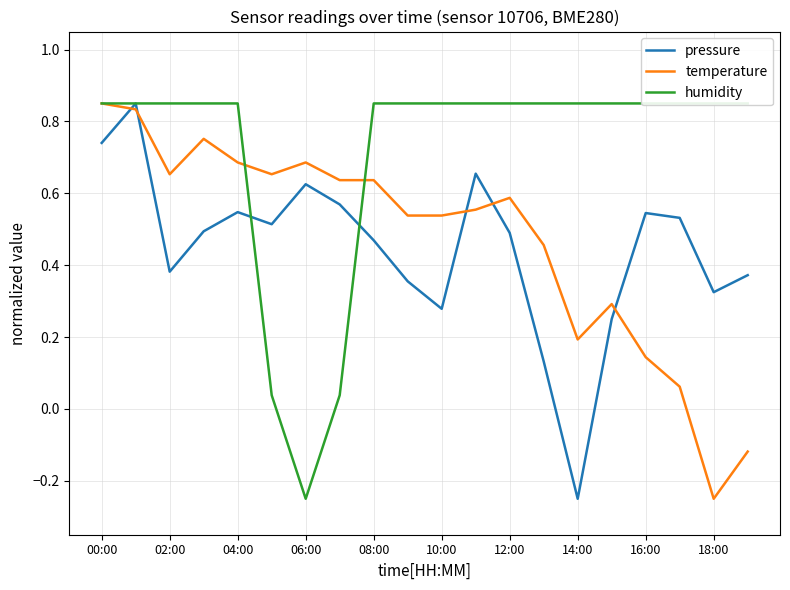

Which series ends up on top after the final intersection of pressure and temperature?

pressure